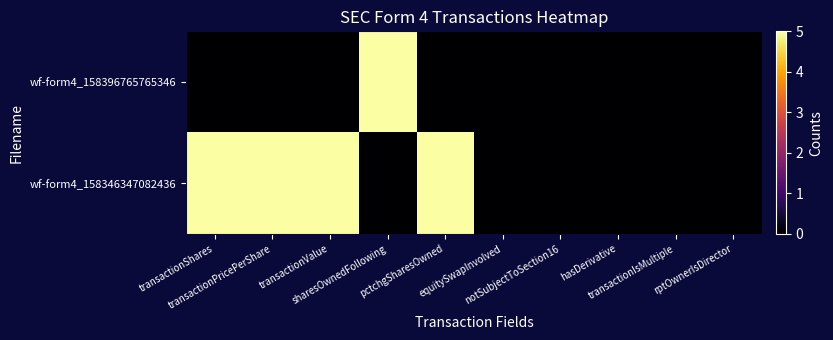

Which has a higher value, transactionValue or pctchgSharesOwned?

transactionValue